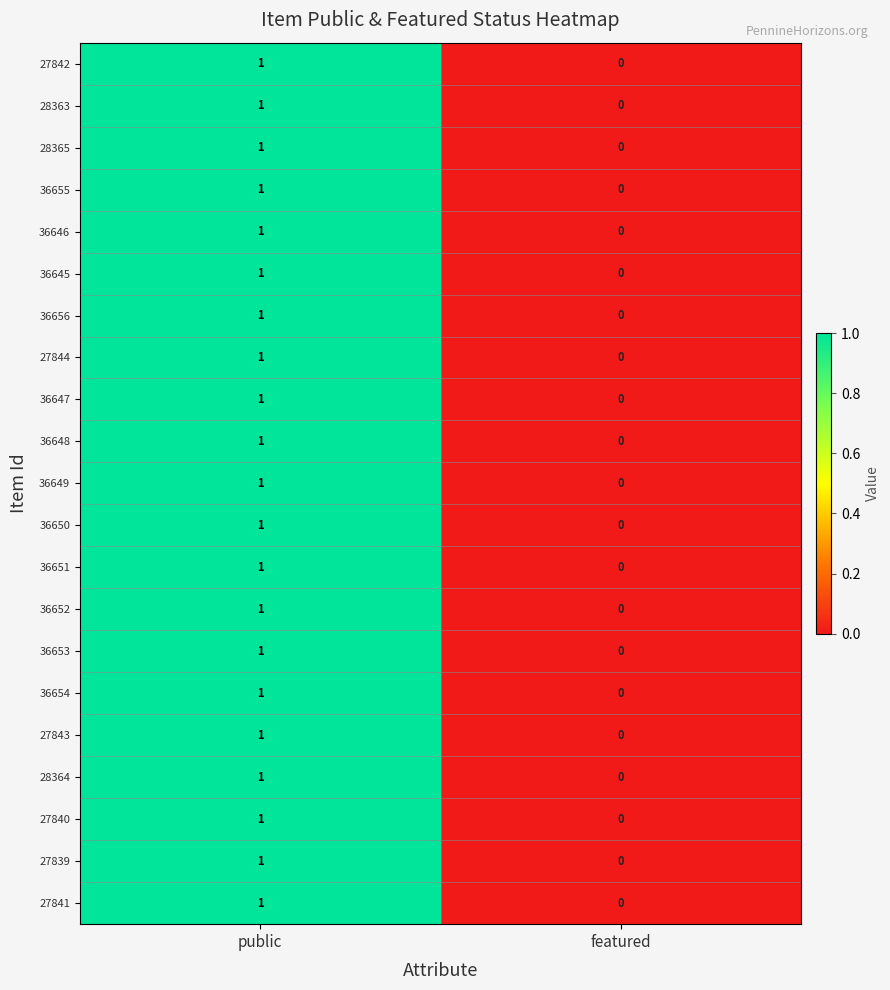

Which label corresponds to the smallest value in the chart?

featured